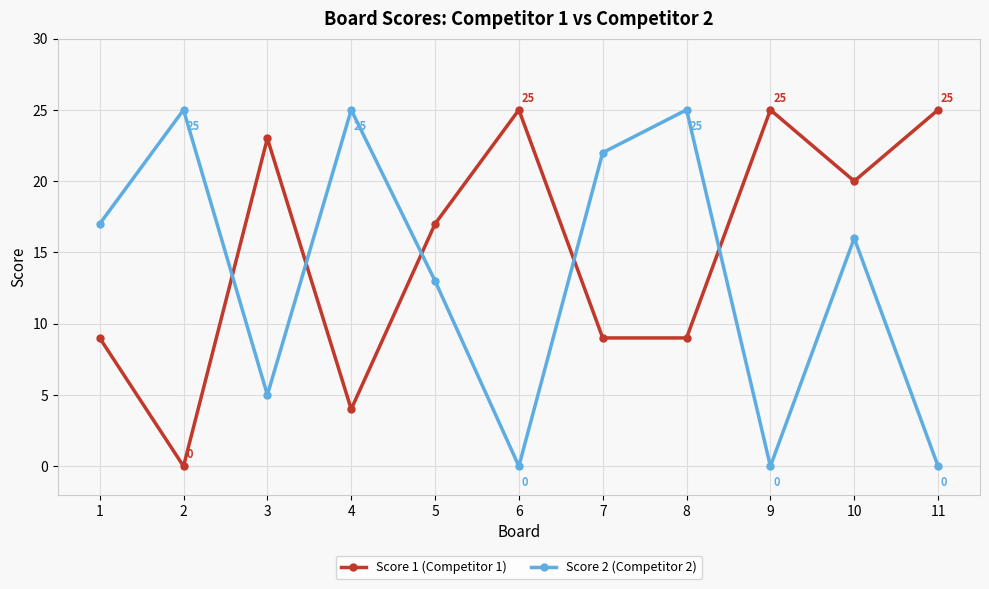

What is the approximate value of Score 2 (Competitor 2) at 4?

25